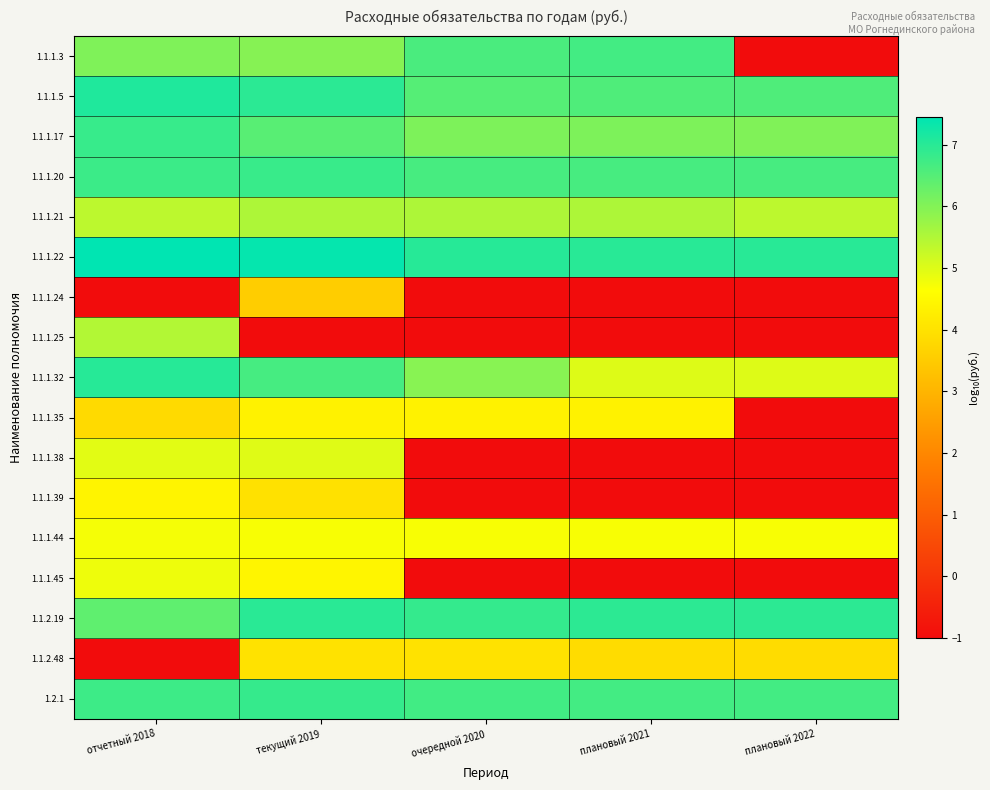

At how many categories does at least one series exceed 1?

5